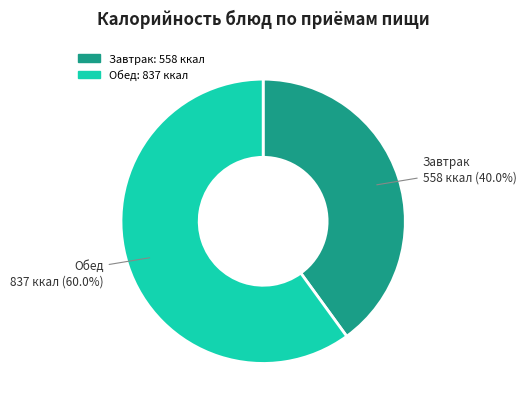

Is there a majority slice in this chart?

Yes